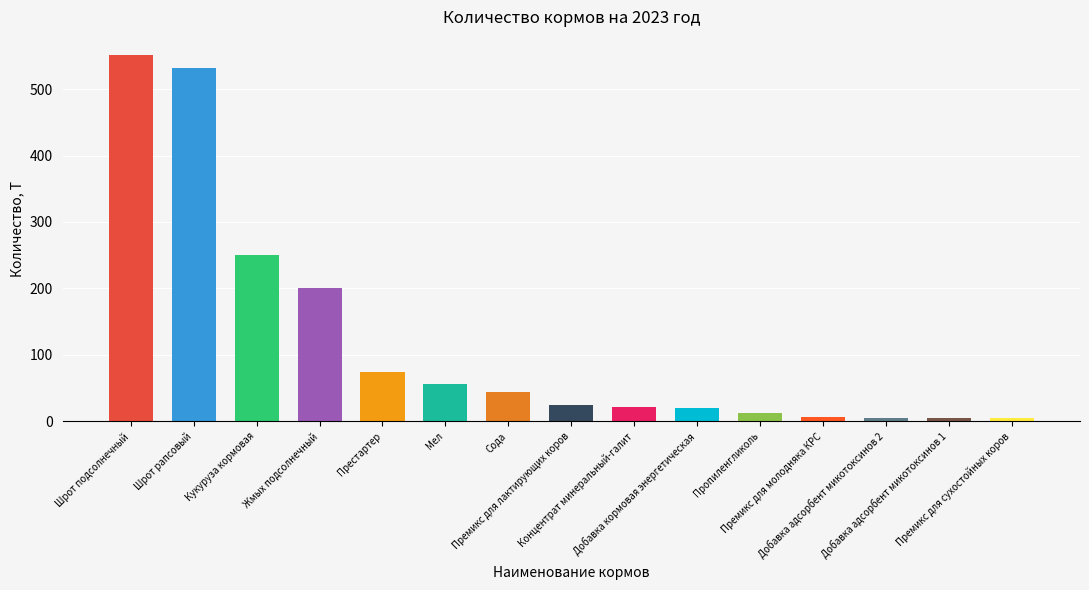

Does the chart contain any negative values?

No